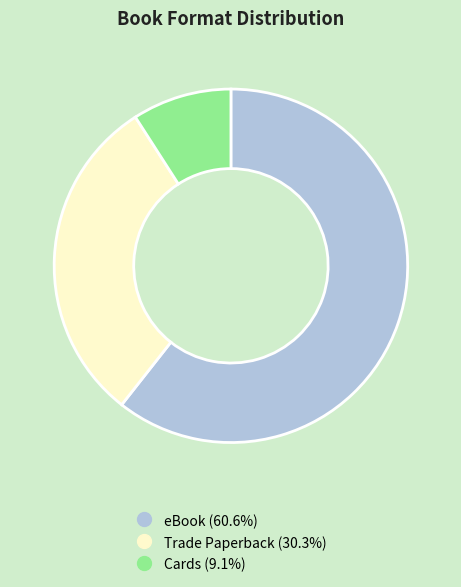

Count the number of slices in the pie.

3